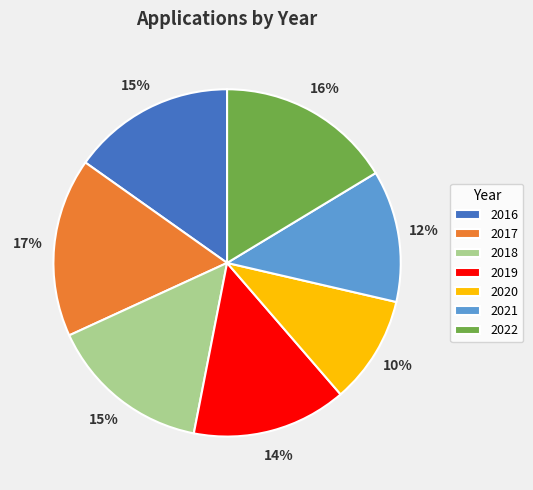

How many segments does this pie chart have?

7